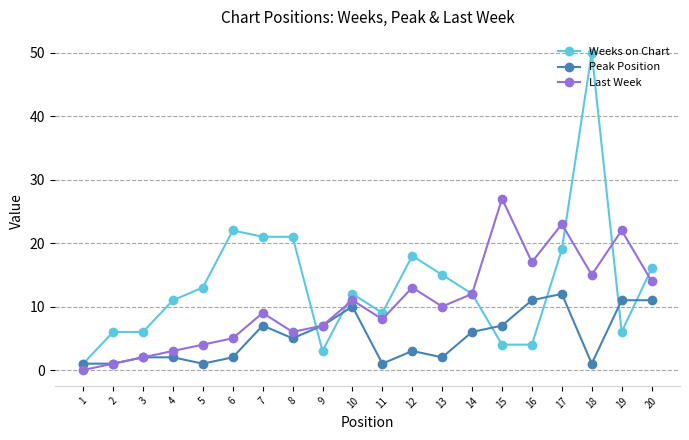

At which label does Peak Position reach its peak?

17